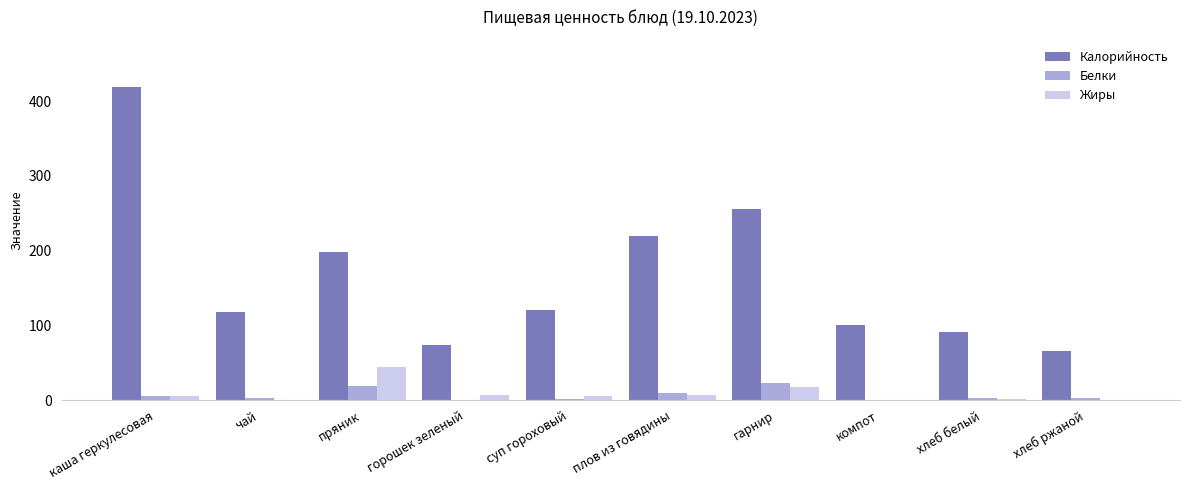

What is the average value of the Белки series?

7.1